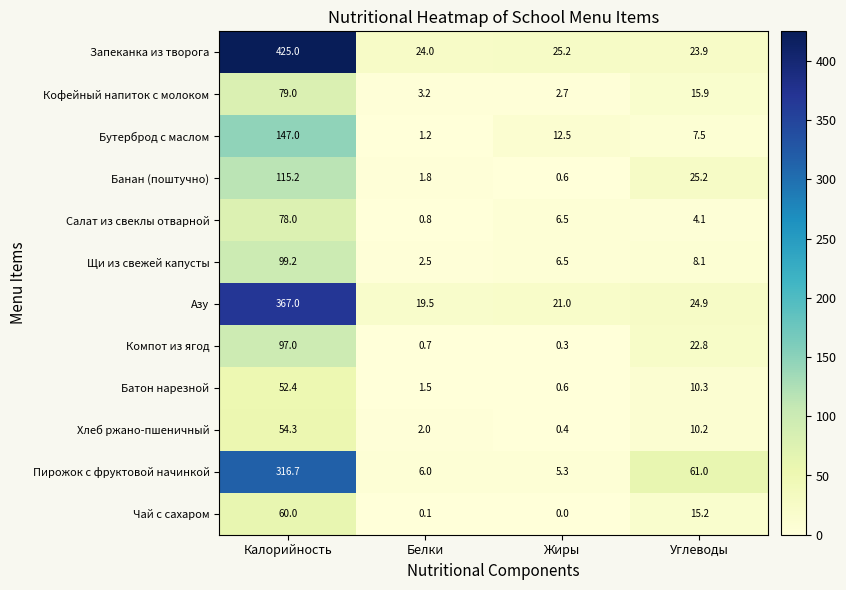

Which label corresponds to the largest value in the chart?

Калорийность